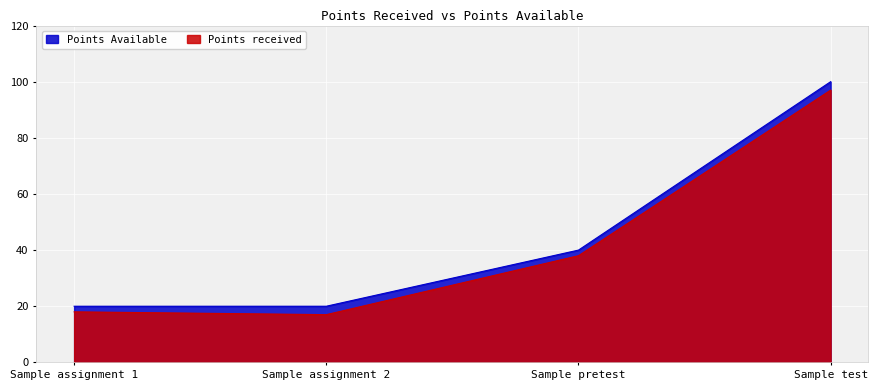

Which series has the largest total across all categories?

Points Available